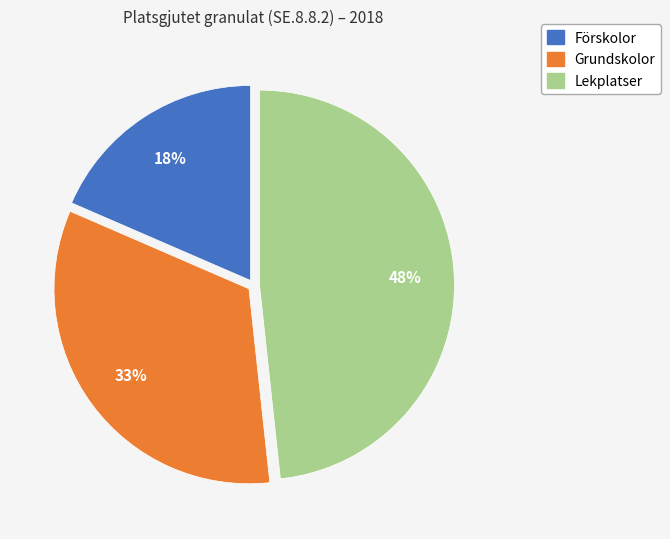

To the nearest percent, what is the difference between the largest and smallest slice percentages?

30%